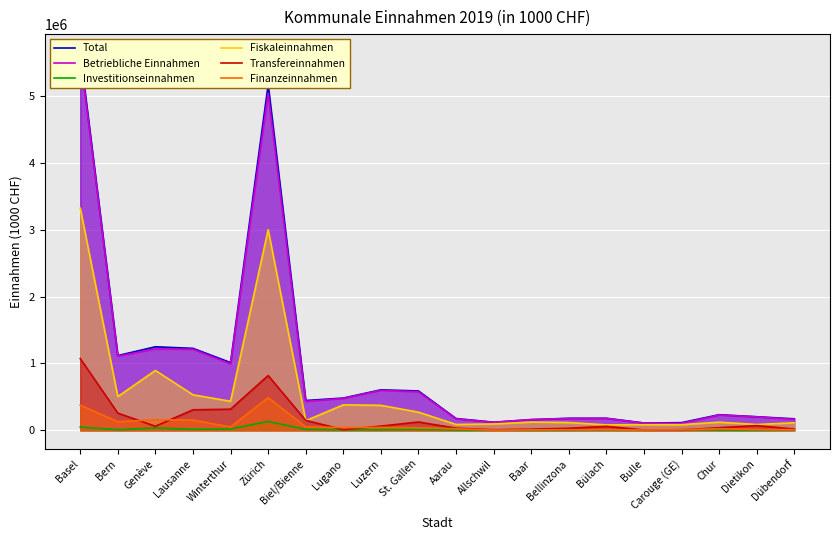

The value of Fiskaleinnahmen at Biel/Bienne is 143252. True or false?

True